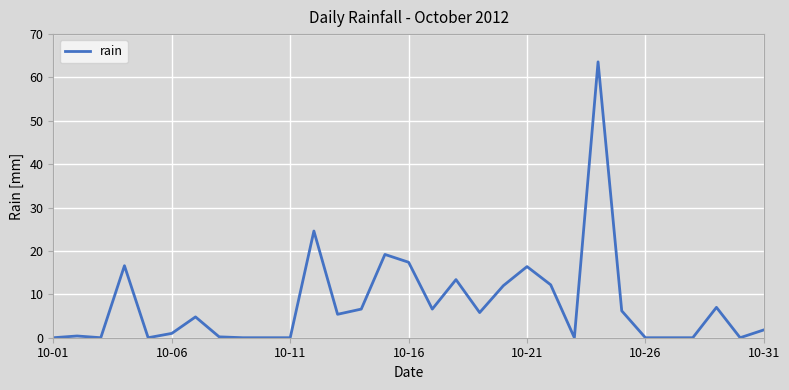

What is the maximum value shown in the chart?

63.6